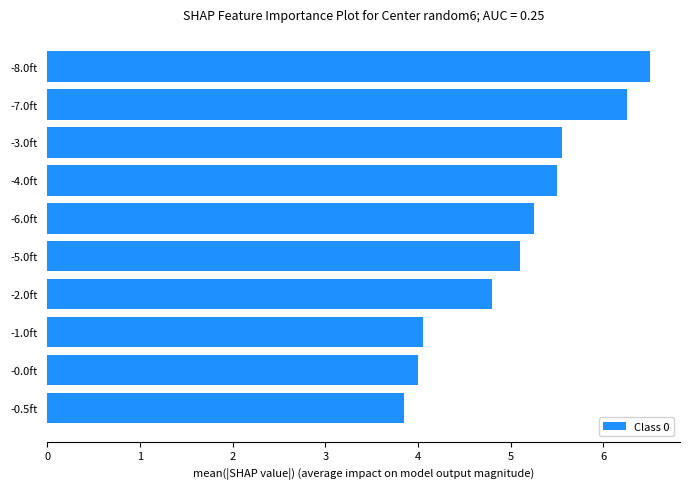

How many bars are there in total?

10